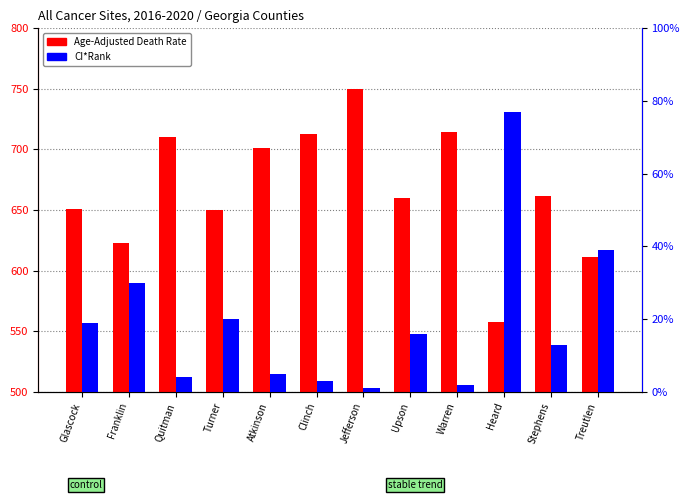

Reading right to left, what are all the values shown in this chart?

Age-Adjusted Death Rate: 611.6	661.8	557.4	714.6	660.0	750.3	712.5	701.4	650.0	710.5	622.9	650.9
CI*Rank: 39.0	13.0	77.0	2.0	16.0	1.0	3.0	5.0	20.0	4.0	30.0	19.0